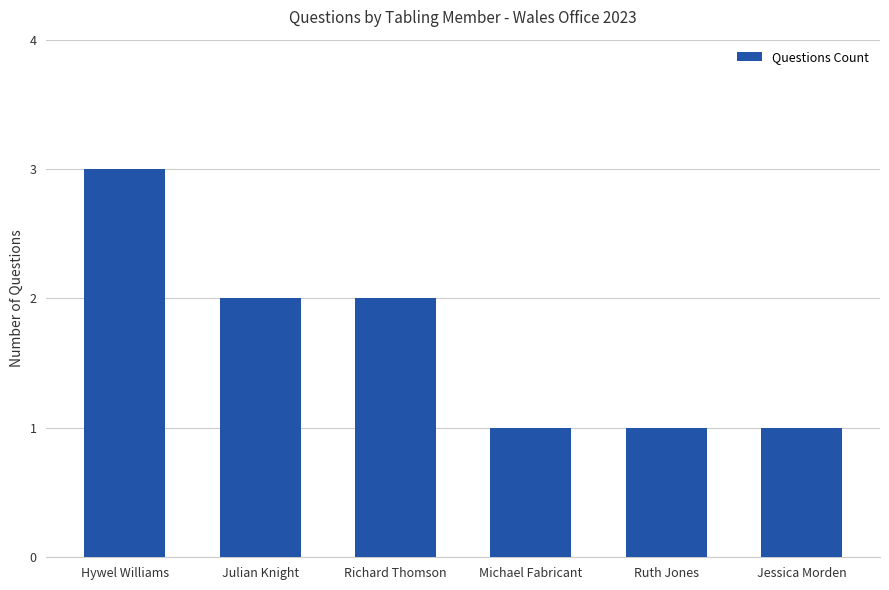

The value at Julian Knight is 1. True or false?

False